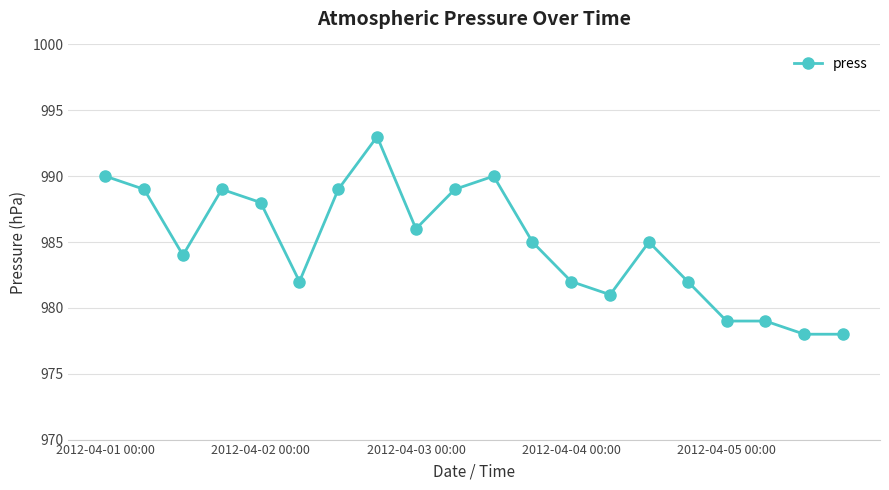

What is the sum of all values?

19698